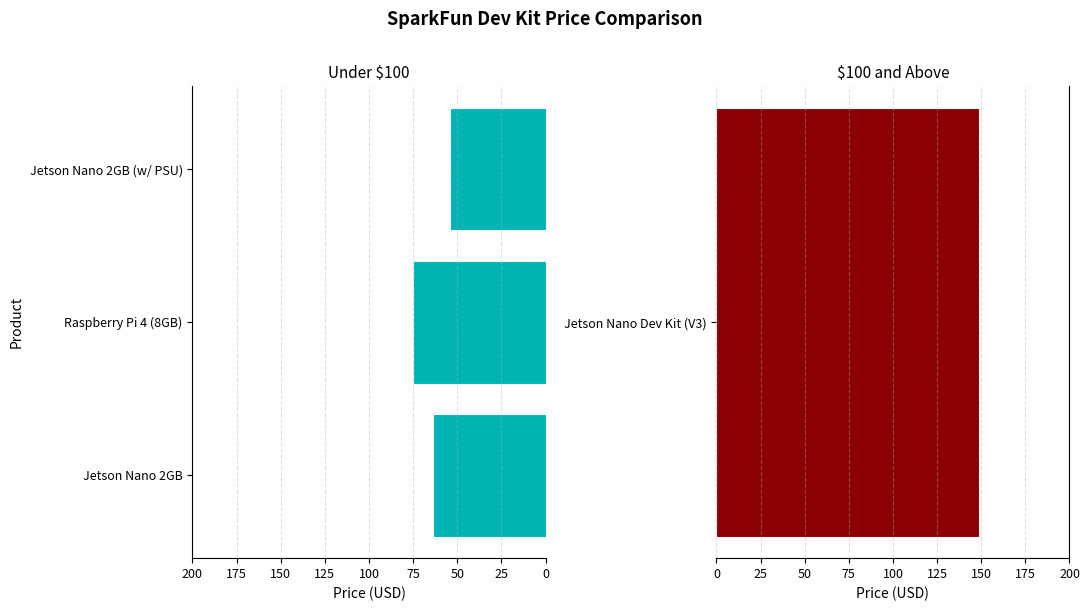

Is it true that the value at Jetson Nano 2GB is 63.5?

True